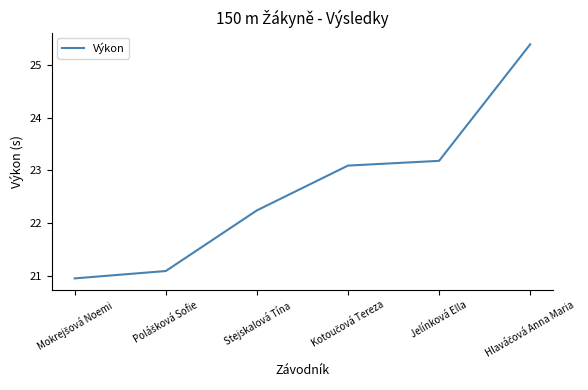

What is the sum of all values?

135.9